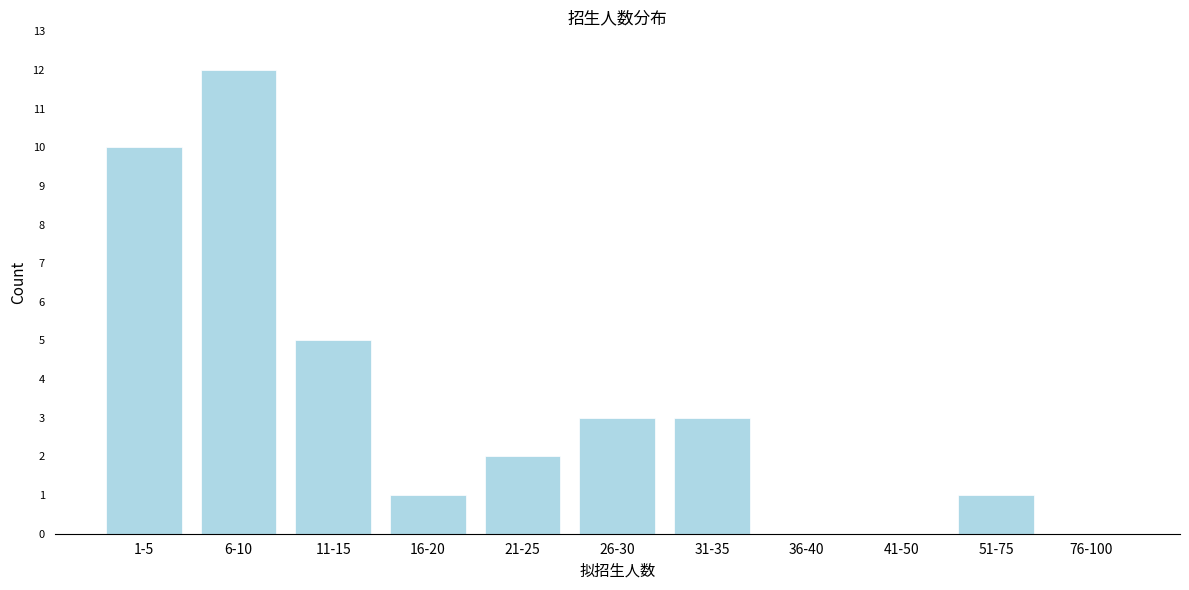

Reading left to right, list all the values displayed in this chart.

1-5=10	6-10=12	11-15=5	16-20=1	21-25=2	26-30=3	31-35=3	36-40=0	41-50=0	51-75=1	76-100=0